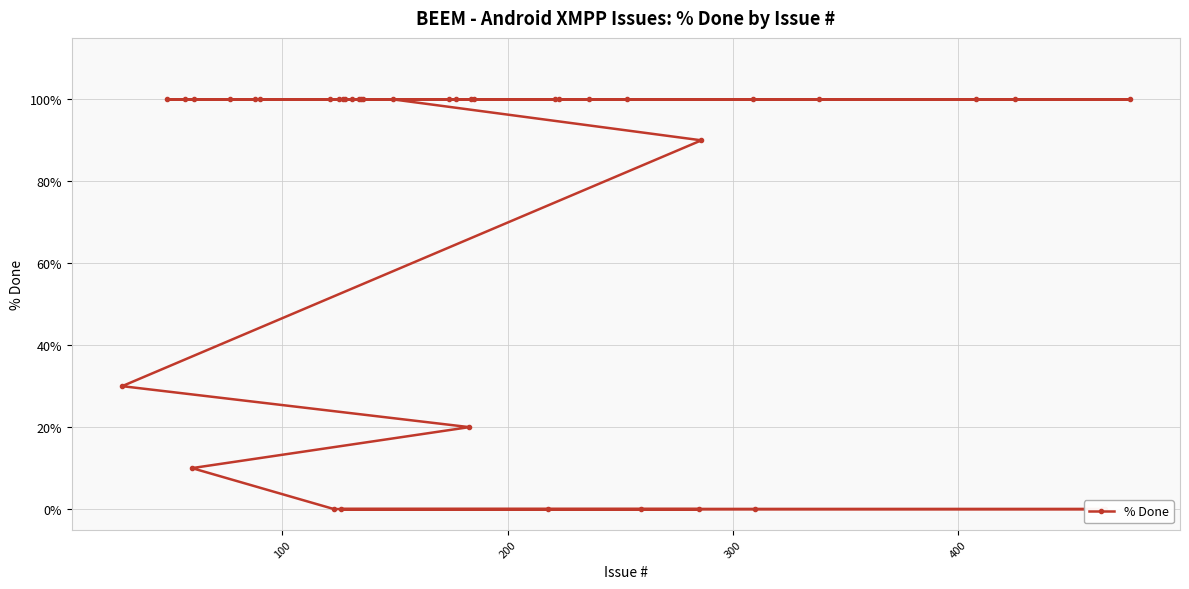

True or false: the data has more than 2 interior local peaks.

False